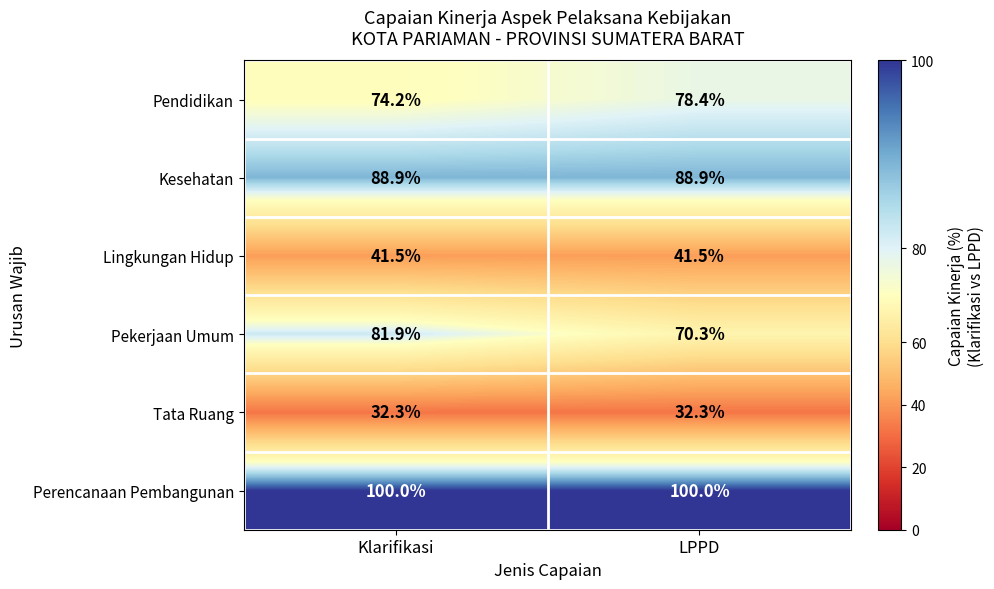

Reading left to right, transcribe all the data shown in this chart.

Pendidikan: 74.2	78.4
Kesehatan: 88.9	88.9
Lingkungan Hidup: 41.5	41.5
Pekerjaan Umum: 81.9	70.3
Tata Ruang: 32.3	32.3
Perencanaan Pembangunan: 100.0	100.0